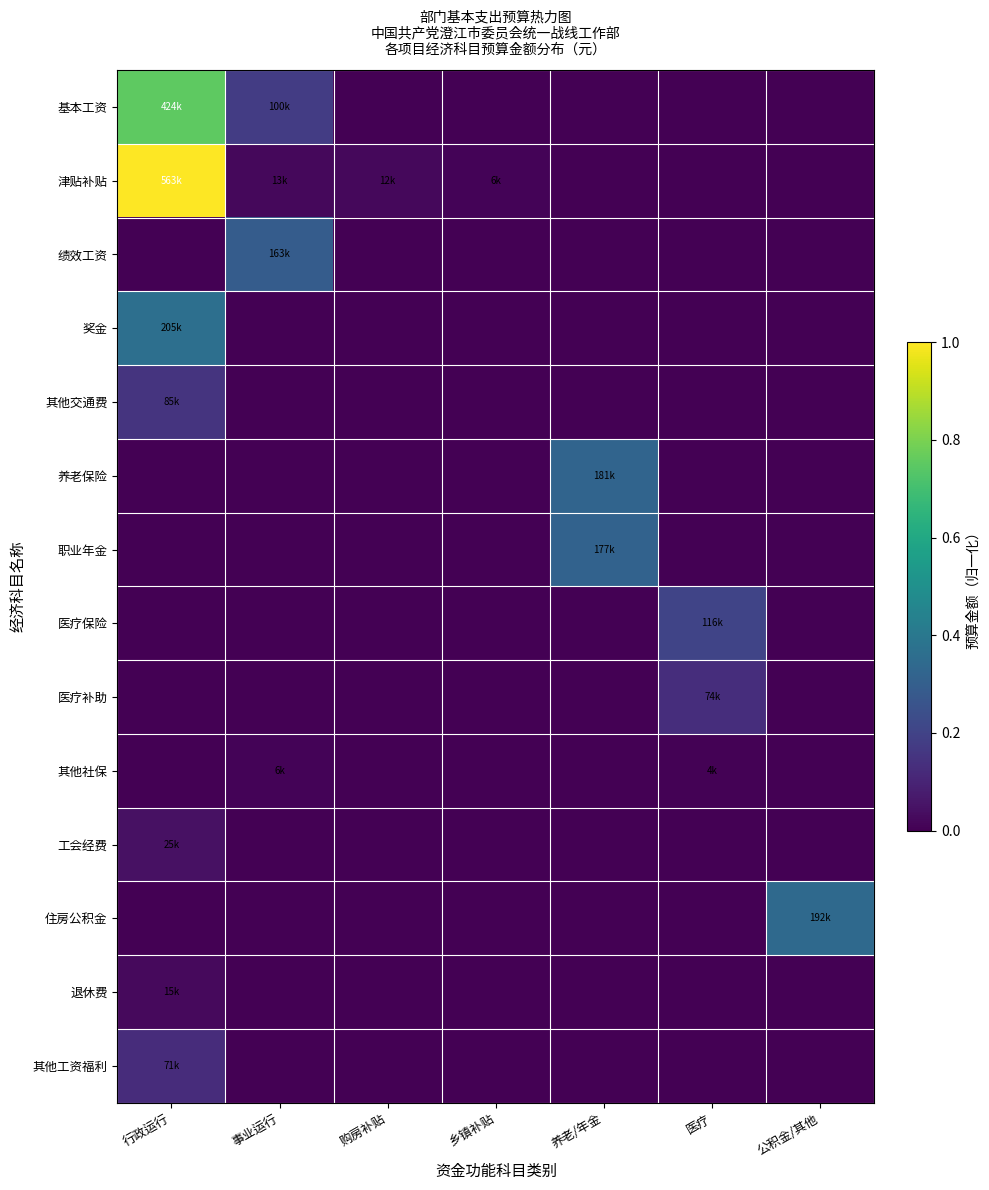

Which series changed the most between 事业运行 and 乡镇补贴?

绩效工资